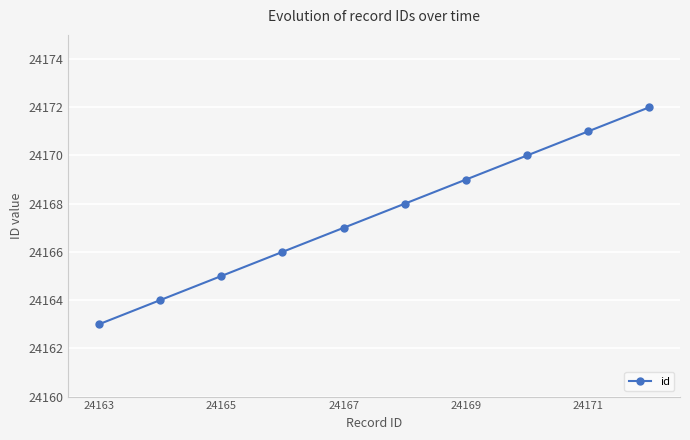

What is the value of the 1st point from the left?

24163